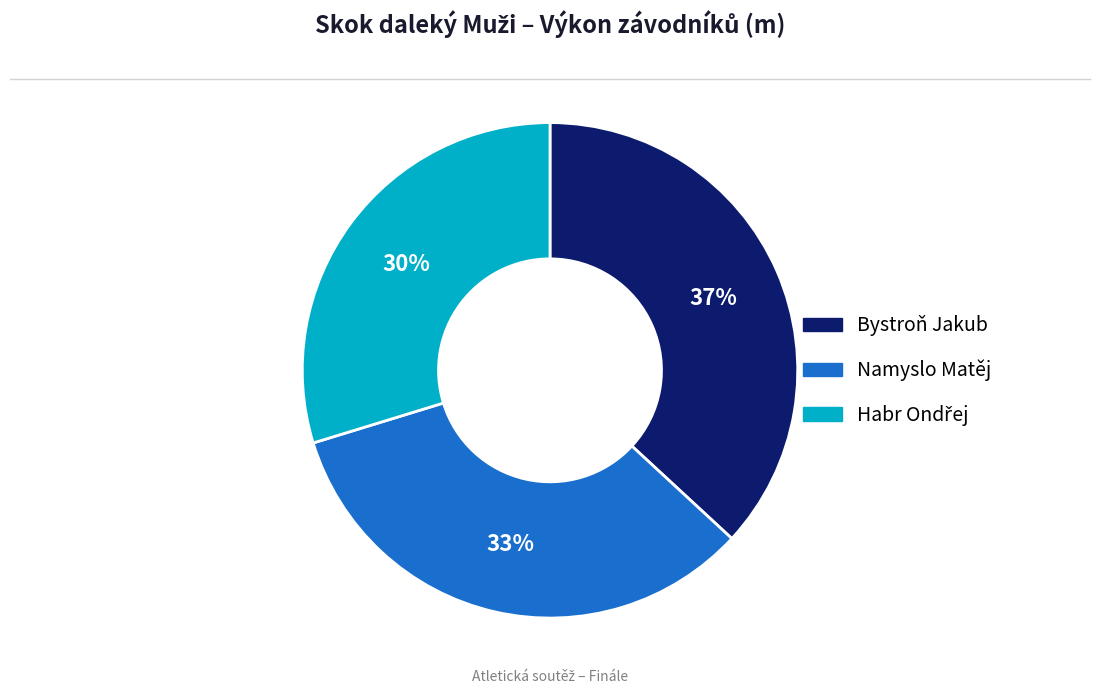

To the nearest percent, what is the average slice percentage?

33%